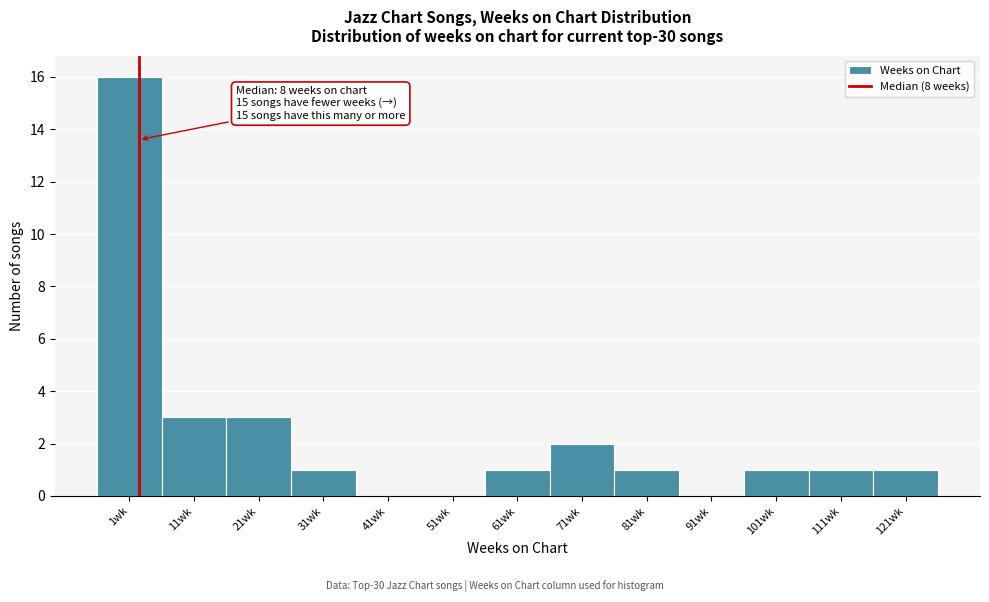

Reading left to right, list all the values displayed in this chart.

1wk=16	11wk=3	21wk=3	31wk=1	41wk=0	51wk=0	61wk=1	71wk=2	81wk=1	91wk=0	101wk=1	111wk=1	121wk=1